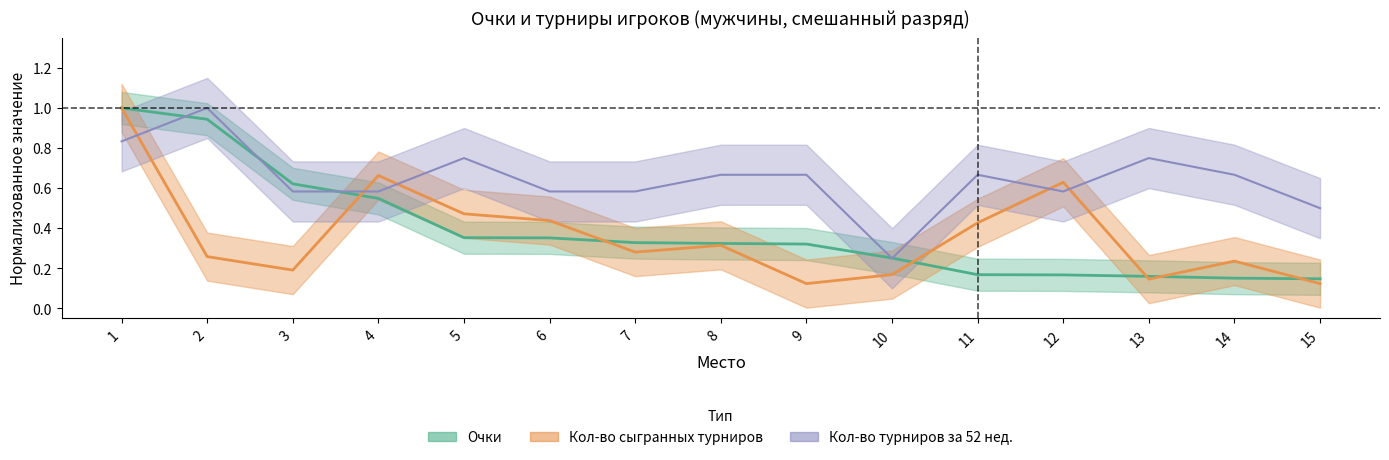

What is the value of the Очки point at the 8th from the left?

0.3